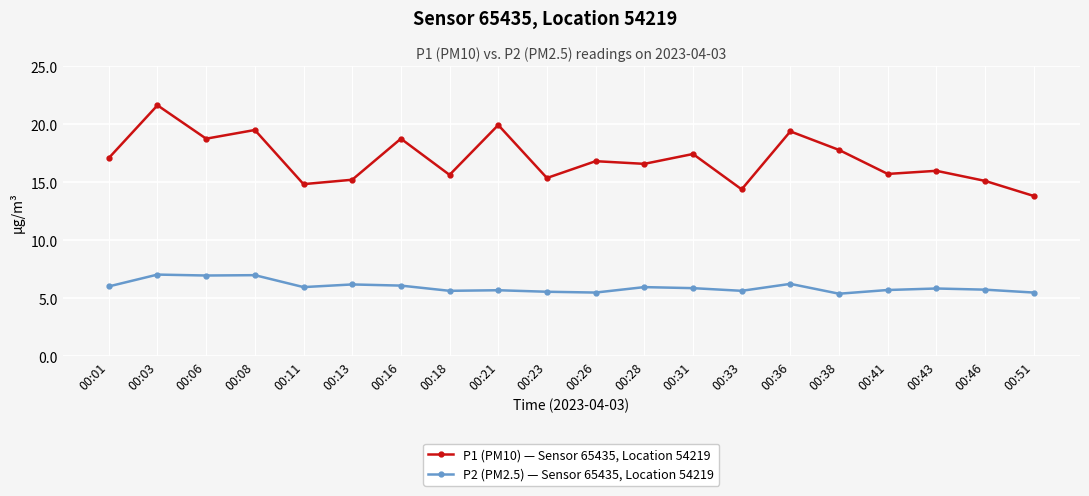

List the series in order of their peak value, highest first.

P1 (PM10) — Sensor 65435, Location 54219, P2 (PM2.5) — Sensor 65435, Location 54219